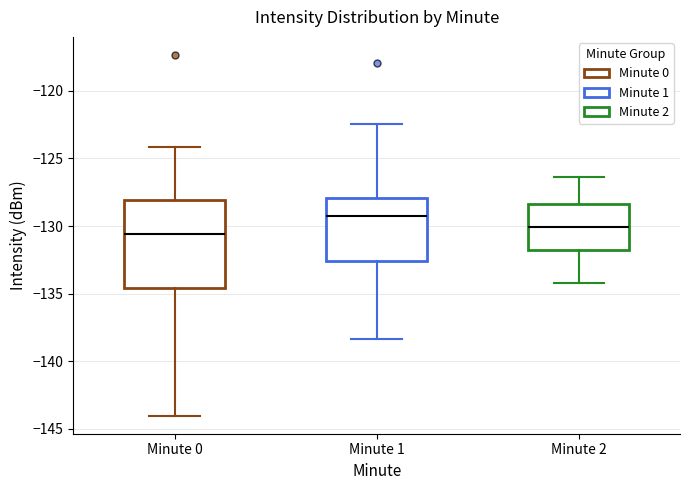

Reading left to right, transcribe this box plot: for each box, give where its median line is, the range the box spans, and where its two whiskers end, as read against the y-axis. The values are not printed on the chart, so give them approximately, as read against the axis.

Minute 0: median -130.5, box -134.5 to -128.0, whiskers -144.0 to -124.0
Minute 1: median -129.0, box -132.5 to -128.0, whiskers -138.5 to -122.5
Minute 2: median -130.0, box -132.0 to -128.5, whiskers -134.0 to -126.5